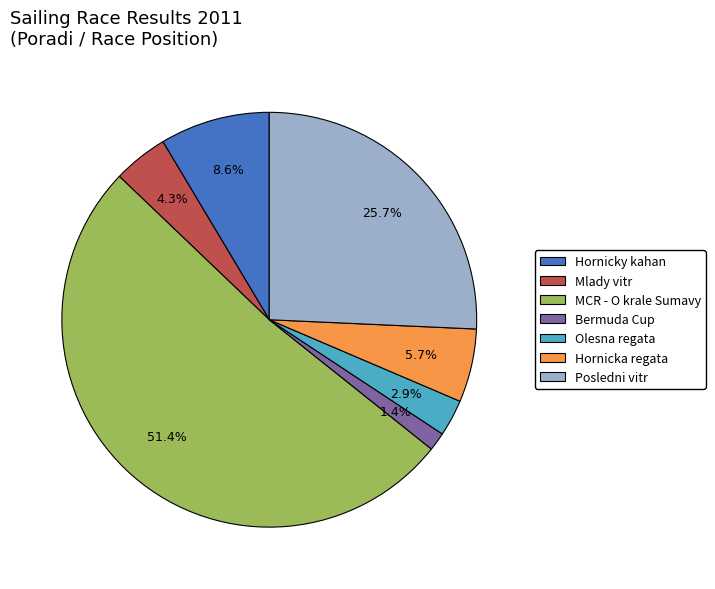

How many slices are in this pie chart?

7